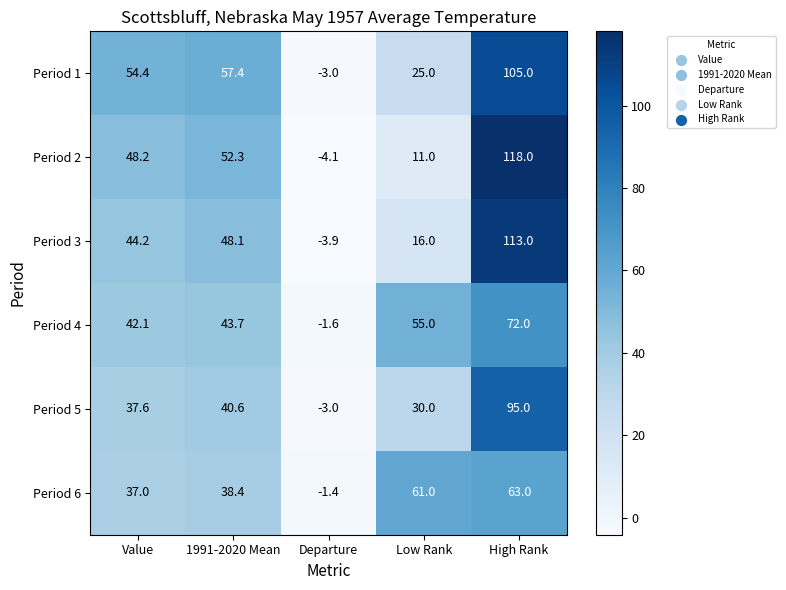

What is the average value of the Period 2 series?

45.1